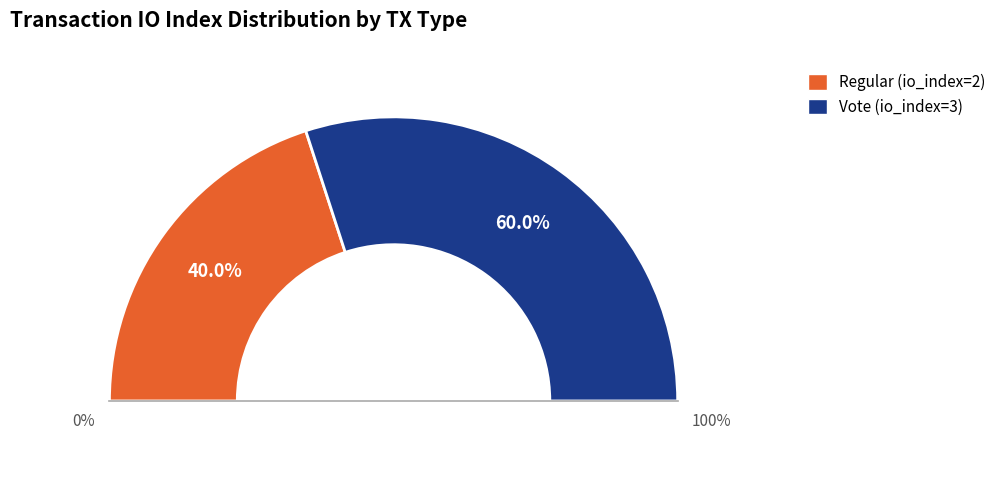

To the nearest percent, what portion does Vote (io_index=3) represent?

60%